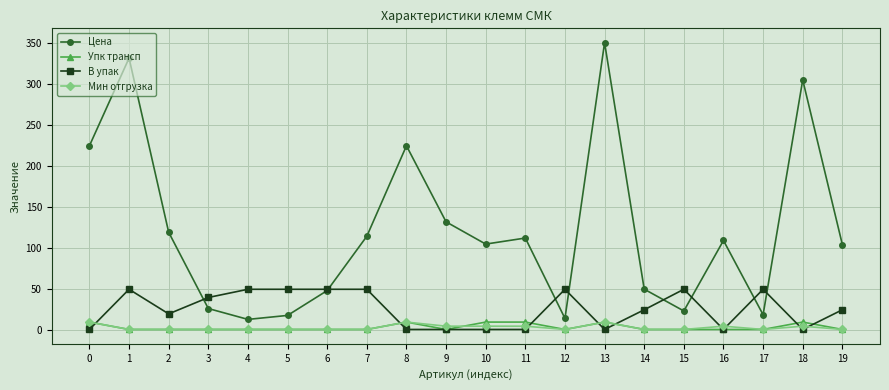

True or false: Упк трансп has more than 1 points higher than both neighbors.

True